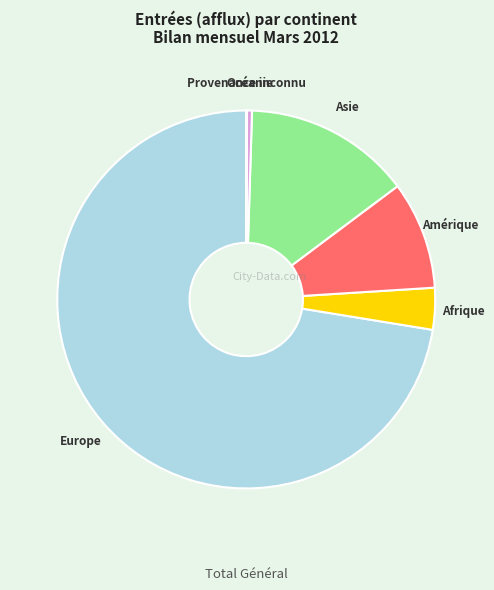

What is the largest slice in the pie chart?

Europe